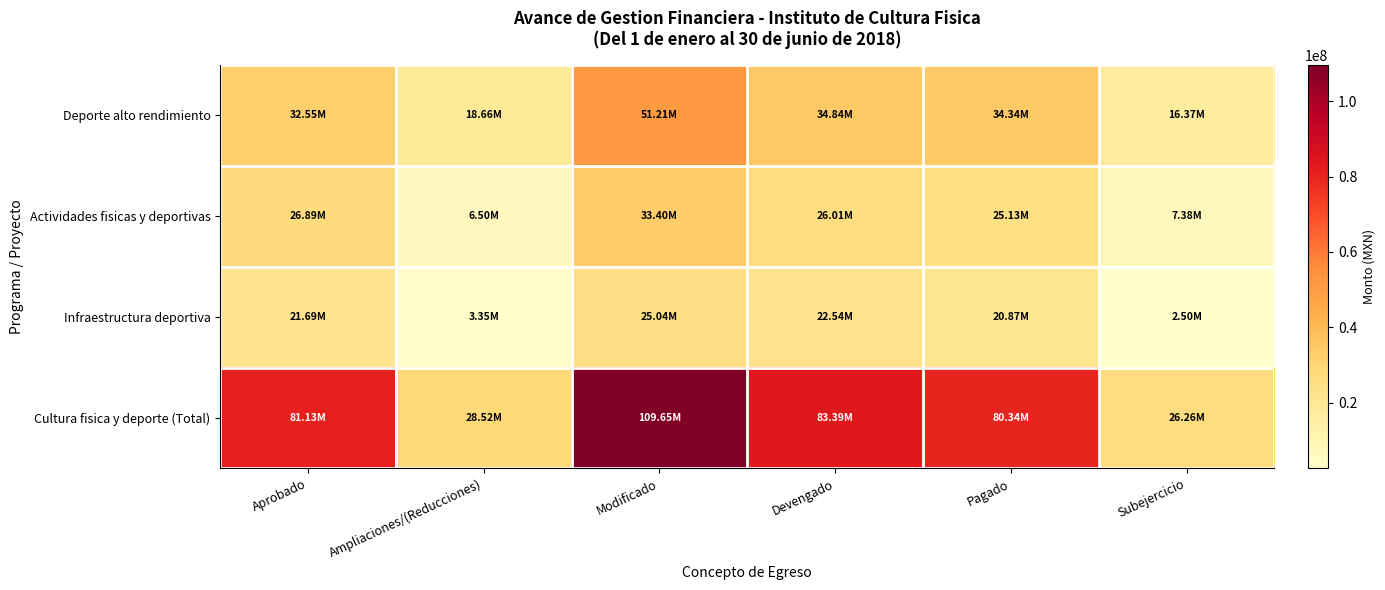

What is the spread (max minus min) of values at Aprobado?

59444058.3